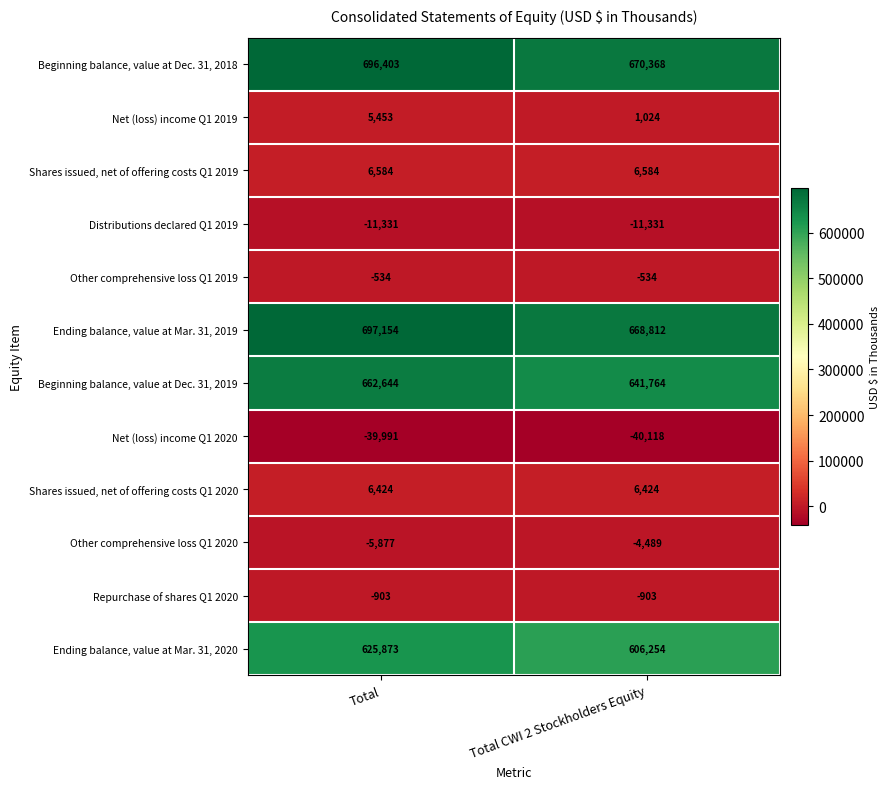

At how many categories does at least one series exceed 187998?

2